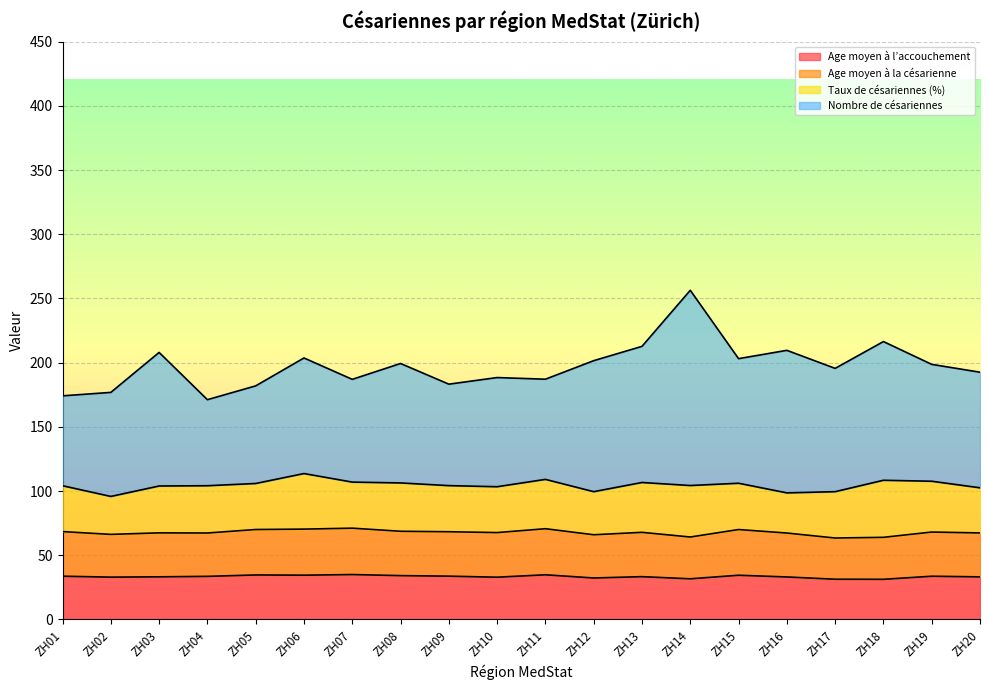

How many lines are shown in the chart?

4